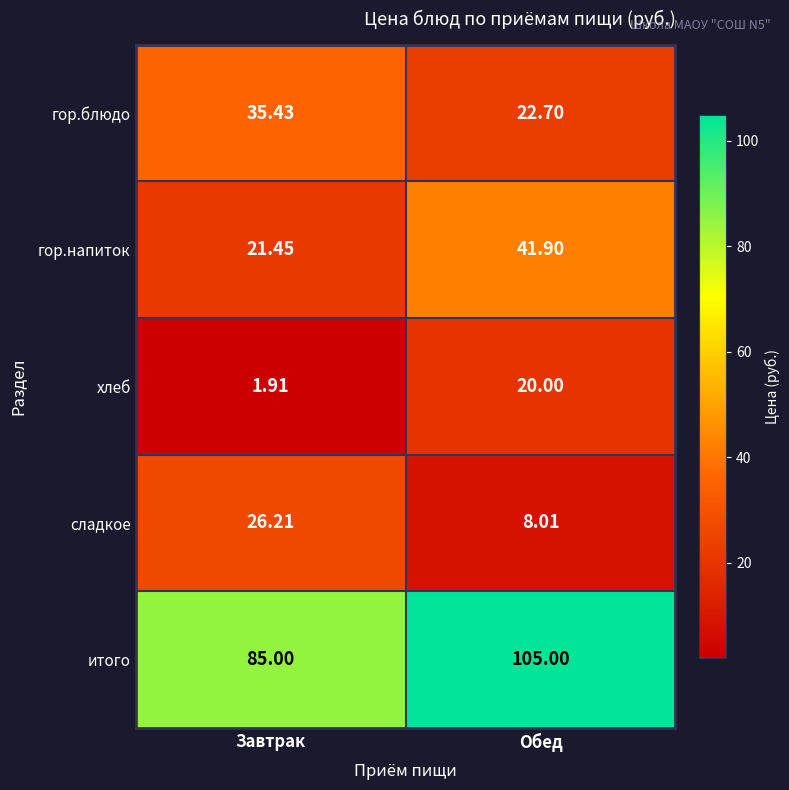

At which label is гор.блюдо closest to 29?

Обед